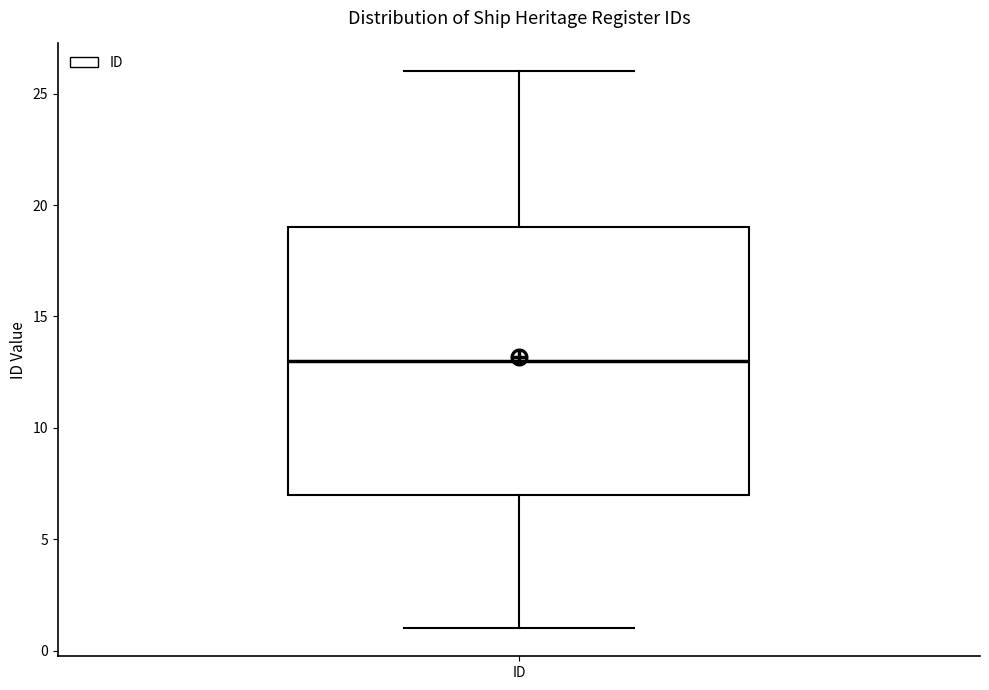

Read this box plot against the y-axis: the position of the median line, the range covered by the box, and the ends of both whiskers. The values are not printed on the chart, so give them approximately, as read against the axis.

median 13, box 7 to 19, whiskers 1 to 26